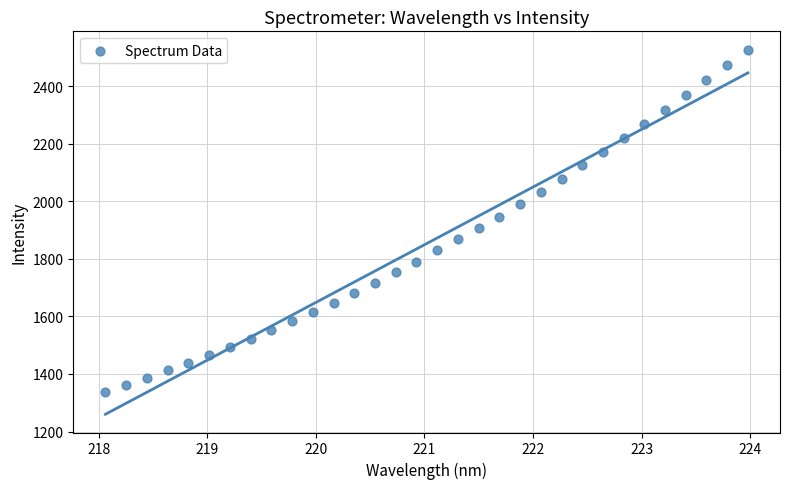

What is the range of X values (max minus min)?

5.9